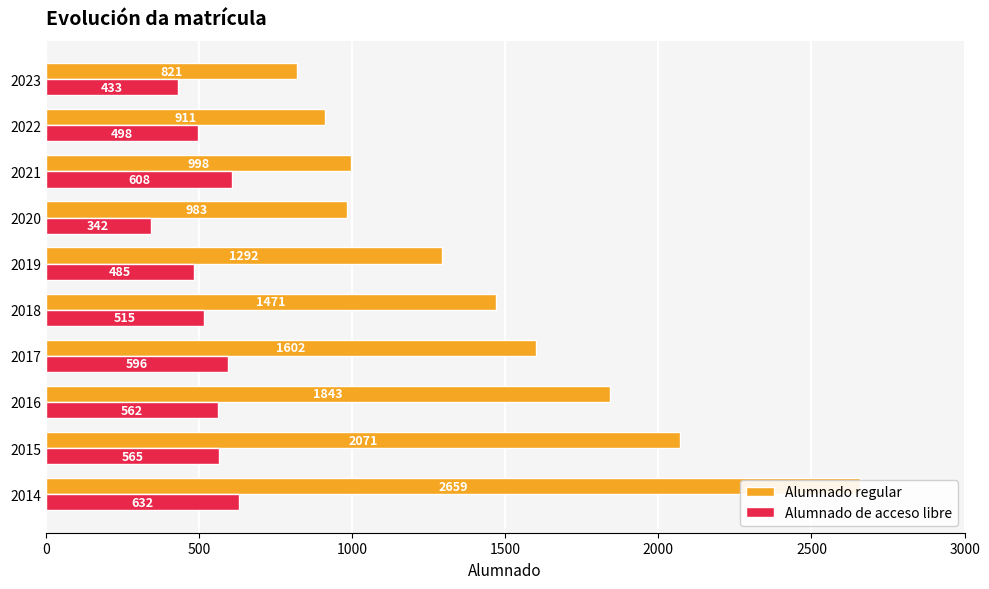

Which series has the largest total across all categories?

Alumnado regular